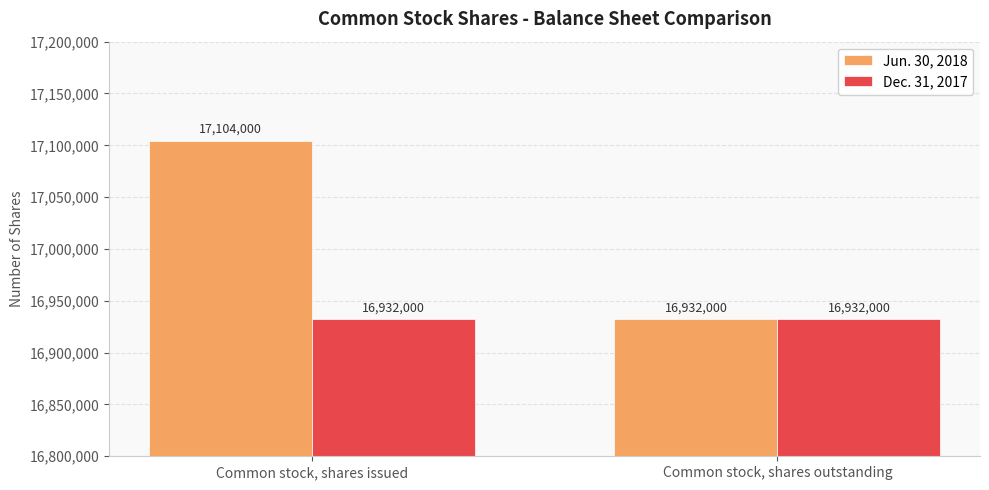

What are all the series names shown in the legend?

Jun. 30, 2018, Dec. 31, 2017